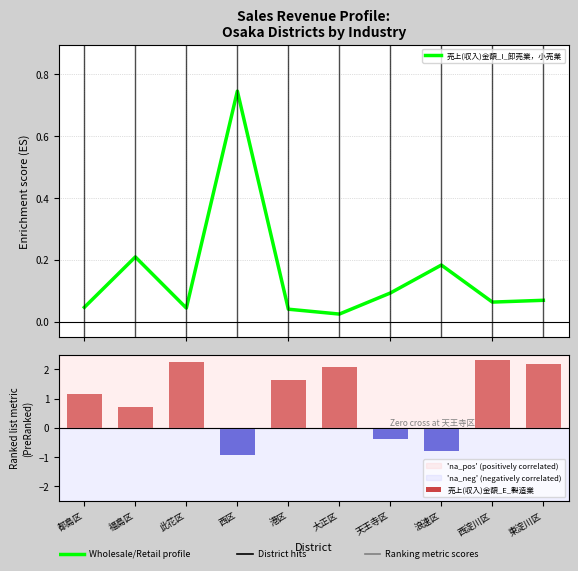

Reading right to left, list all the values displayed in this chart.

0.1	0.1	0.2	0.1	0.0	0.0	0.7	0.0	0.2	0.0